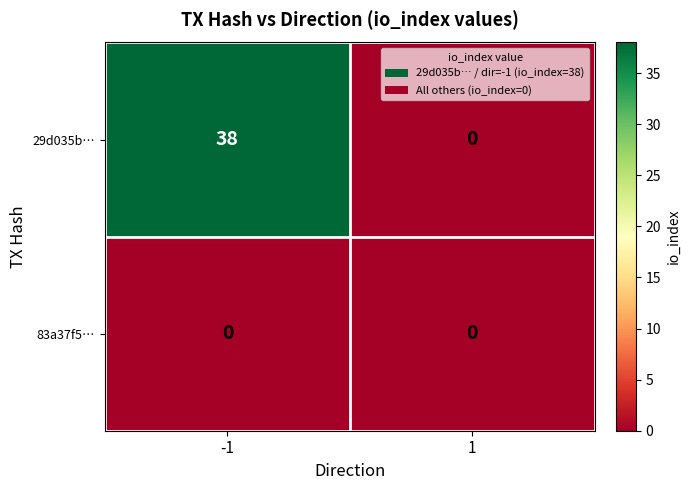

What is the spread (max minus min) of values at -1?

38